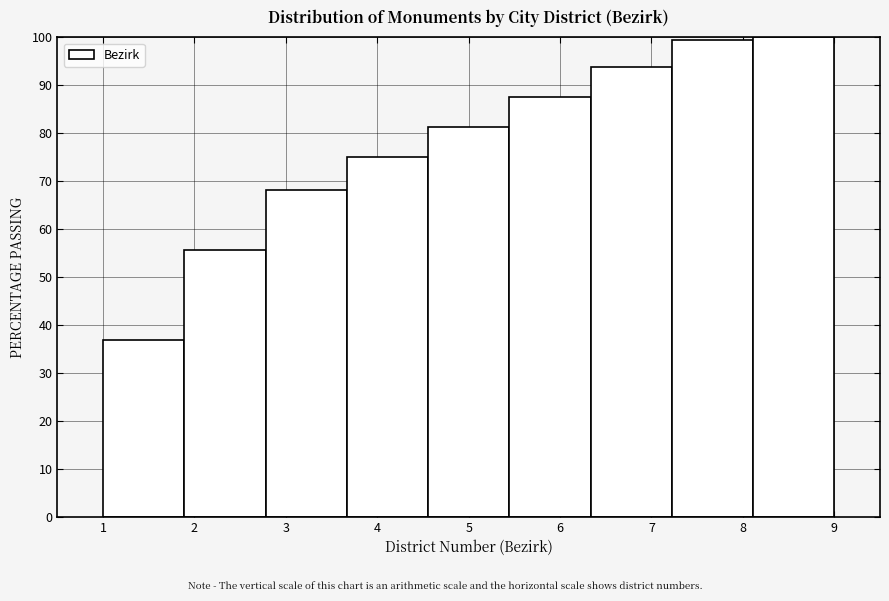

How tall is the bar that spans 2.8 to 3.7 on the x-axis? Neither the bar edges nor the heights are printed on the chart, so give them approximately, as read against the axes.

68